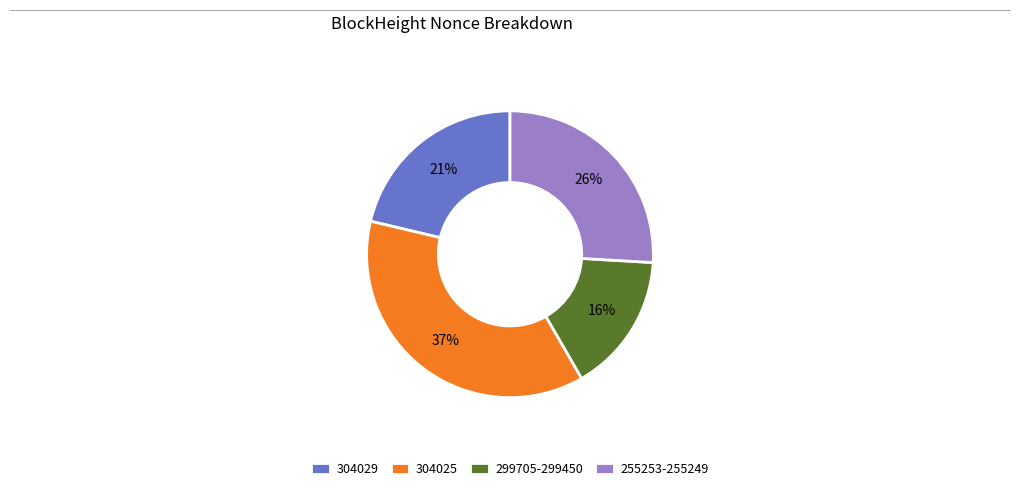

Is there a majority slice in this chart?

No